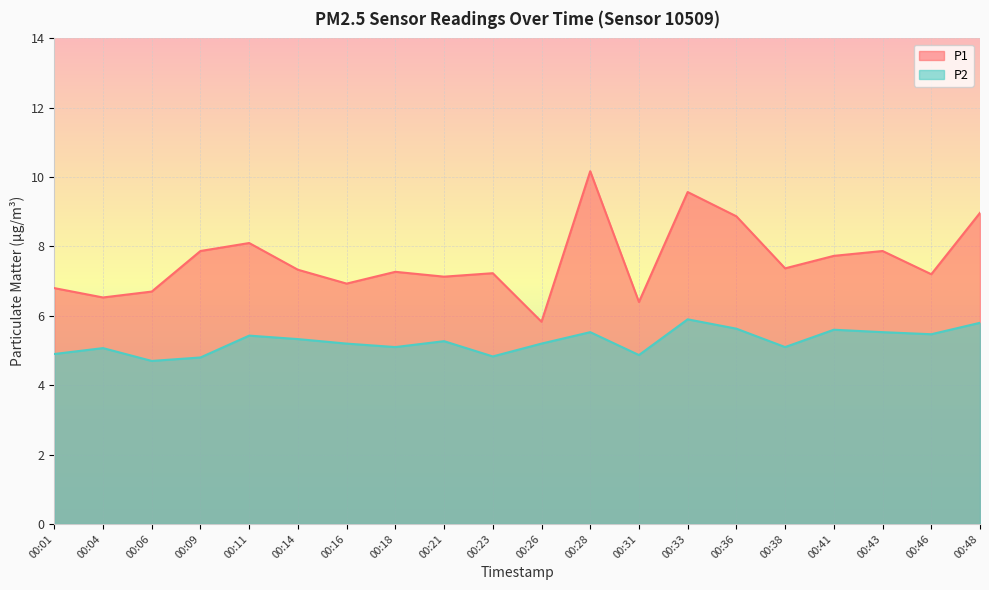

How many values in the P1 series exceed 7?

14